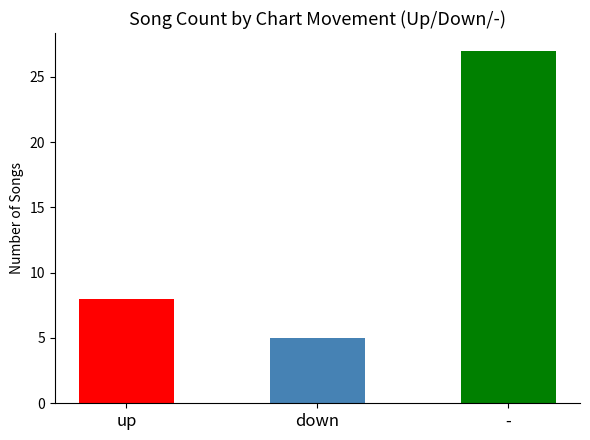

What is the change in value from up to -?

+19